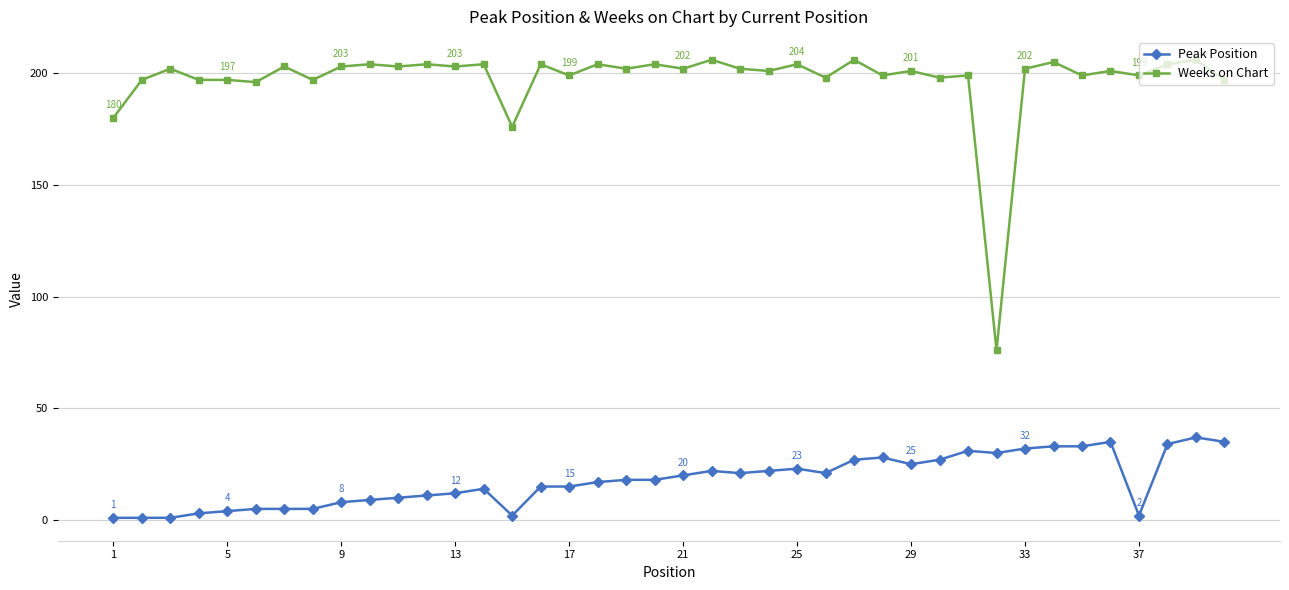

How many lines are shown in the chart?

2